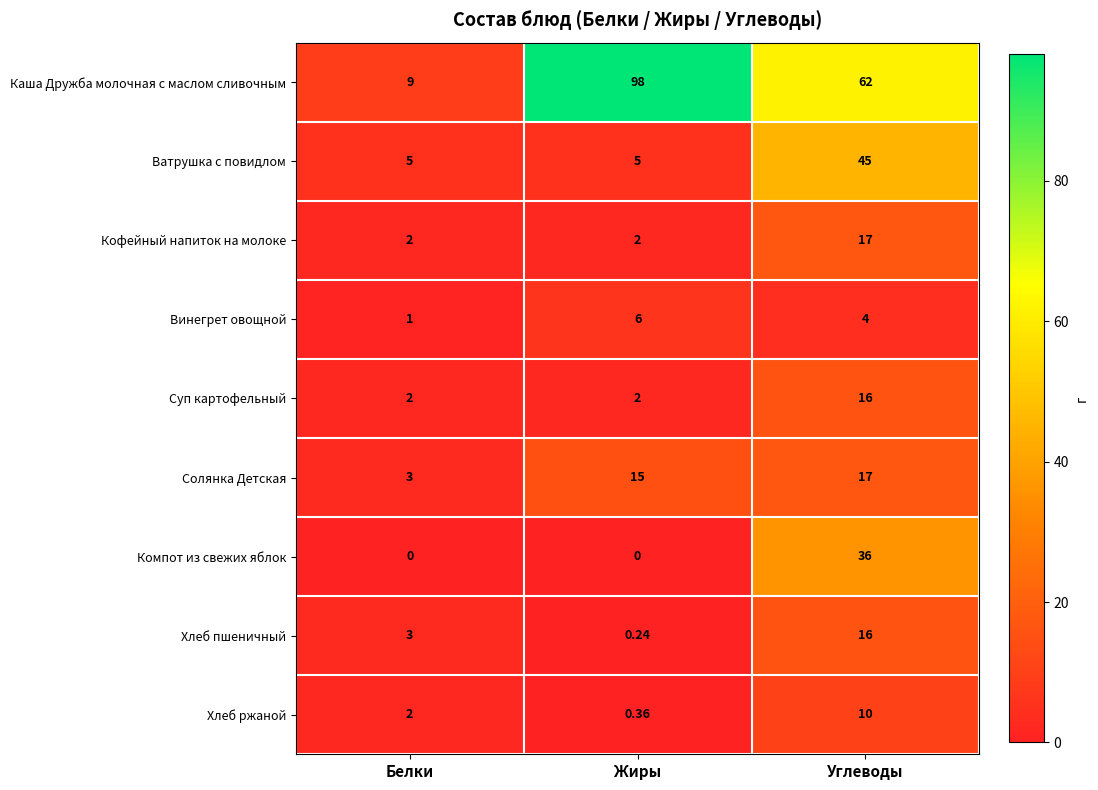

Which series has the largest total across all categories?

Каша Дружба молочная с маслом сливочным